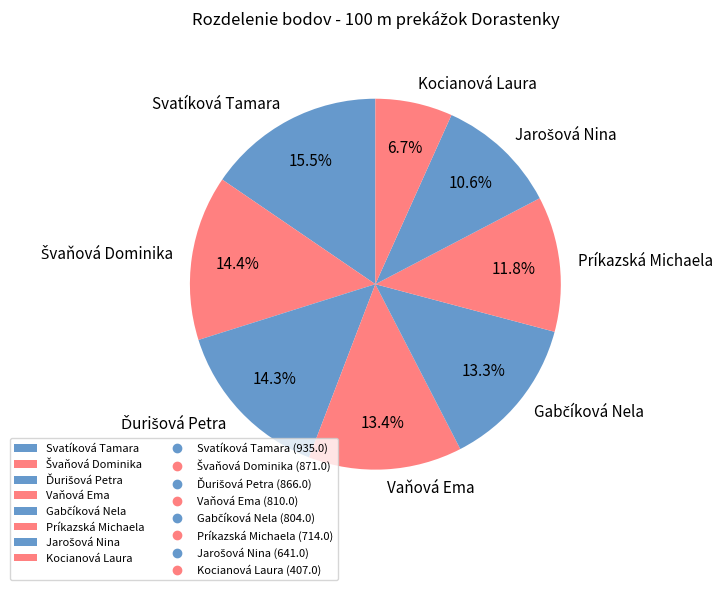

Which has a higher value, Príkazská Michaela or Vaňová Ema?

Vaňová Ema